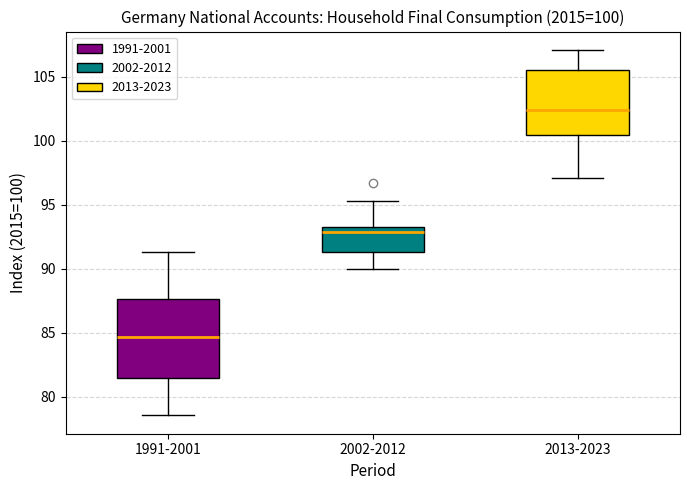

Which box's median line is the lowest?

1991-2001